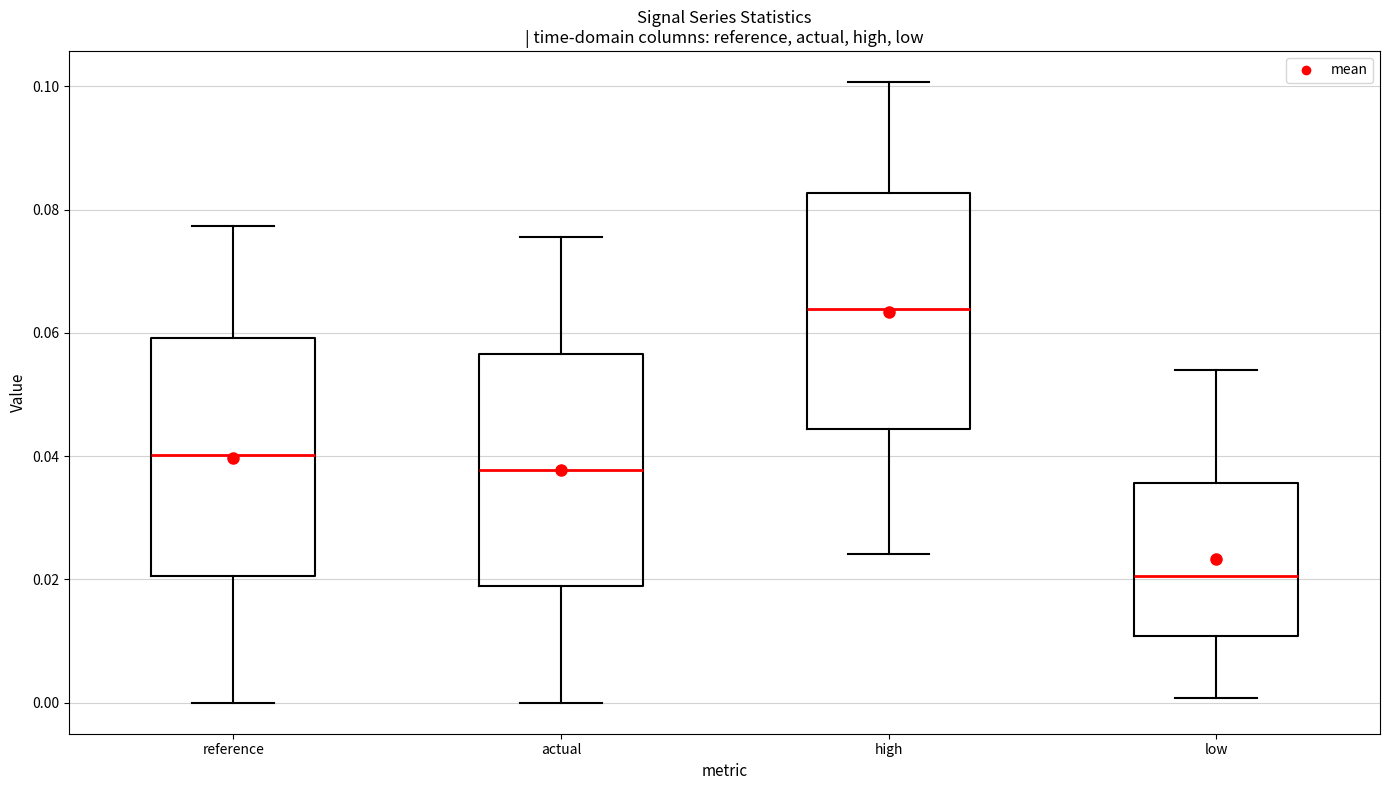

Reading left to right, read every box against the y-axis: the position of its median line, the range the box covers, and the ends of its whiskers. The values are not printed on the chart, so give them approximately, as read against the axis.

reference: median 0.040, box 0.020 to 0.060, whiskers 0.000 to 0.078
actual: median 0.038, box 0.018 to 0.056, whiskers 0.000 to 0.076
high: median 0.064, box 0.044 to 0.082, whiskers 0.024 to 0.100
low: median 0.020, box 0.010 to 0.036, whiskers 0.000 to 0.054